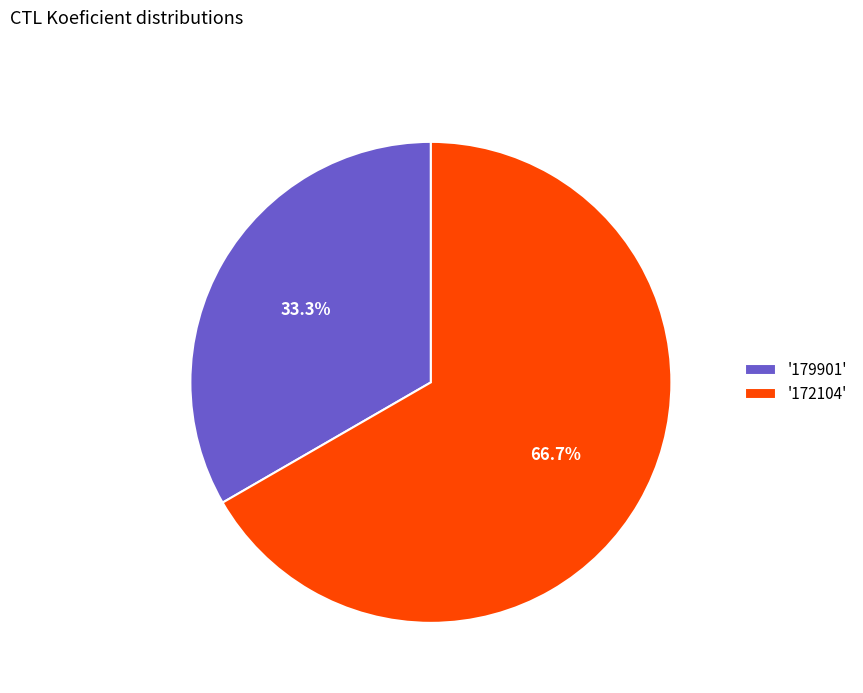

Rank the categories by value from lowest to highest.

'179901', '172104'